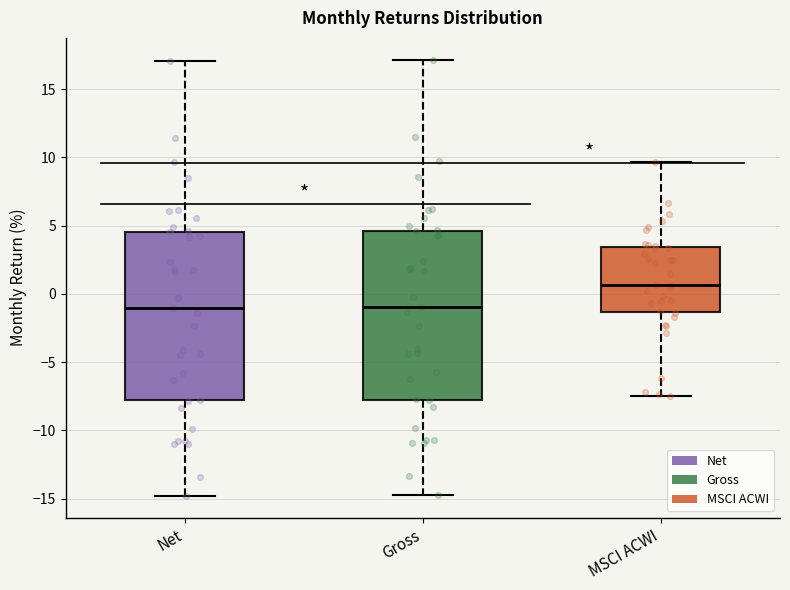

Where does the median line of the box for Gross sit on the y-axis? The values are not printed on the chart, so give them approximately, as read against the axis.

-1.0